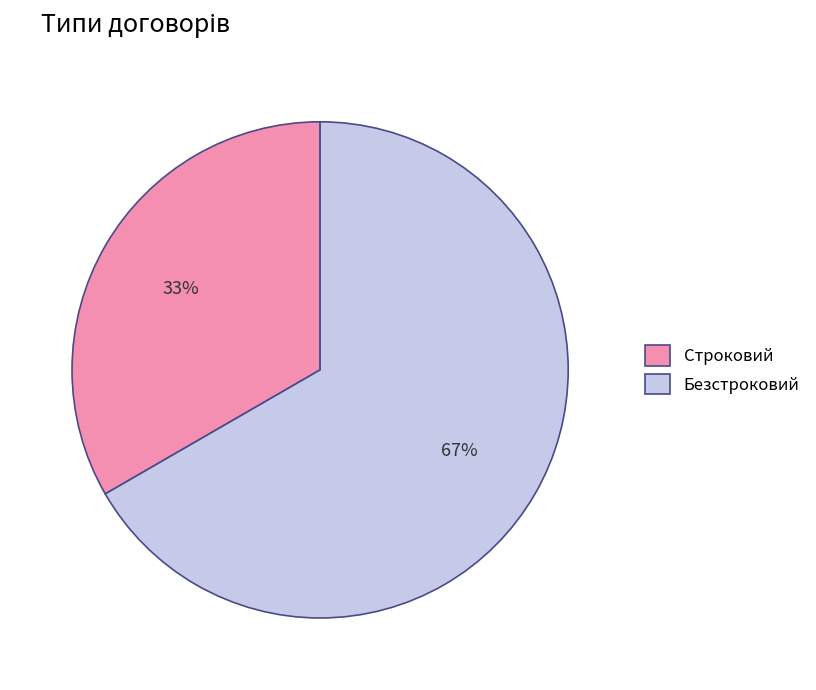

Which has a higher value, Безстроковий or Строковий?

Безстроковий